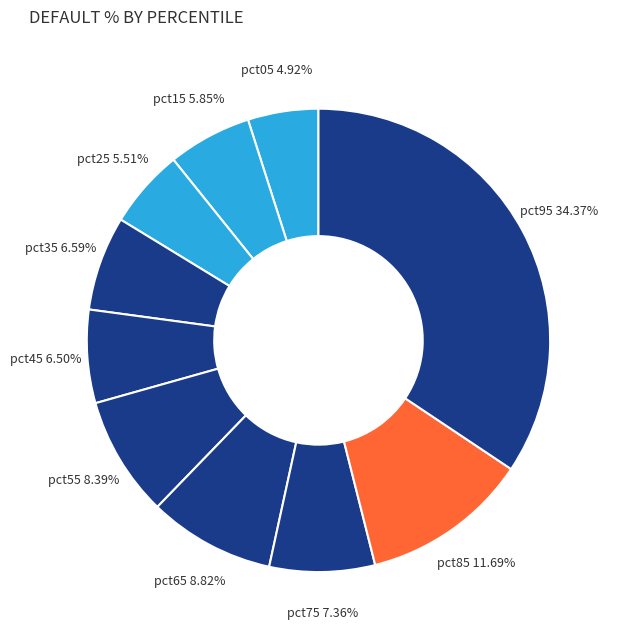

The pct65 slice represents 1% of the pie. True or false?

False